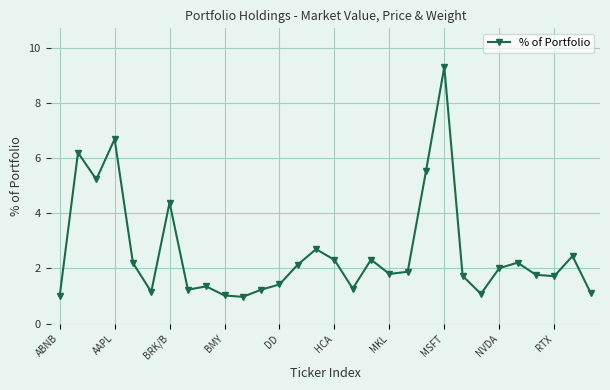

How many lines are shown in the chart?

1